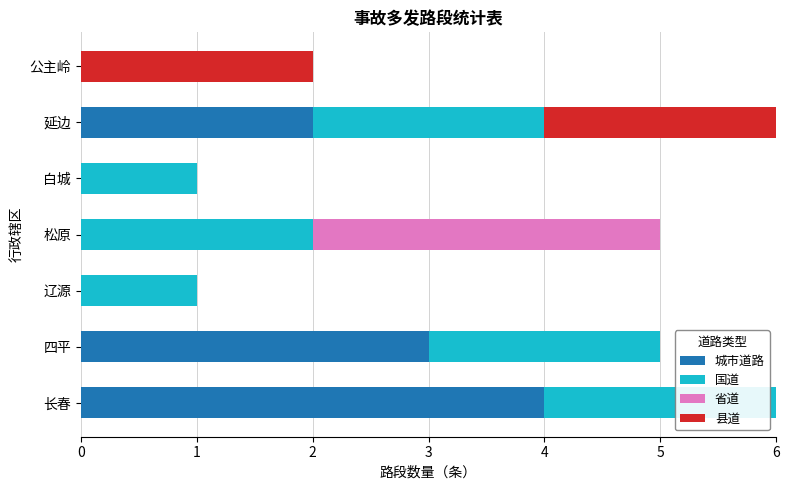

What is the total value across all series at 松原?

5